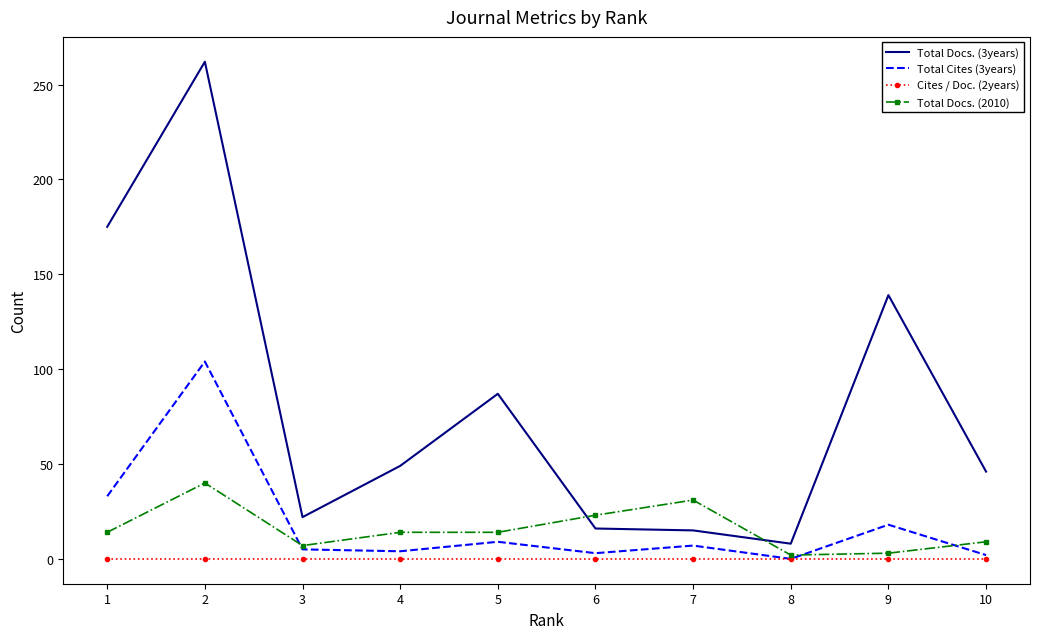

The value of Cites / Doc. (2years) at 7 is 0. True or false?

True